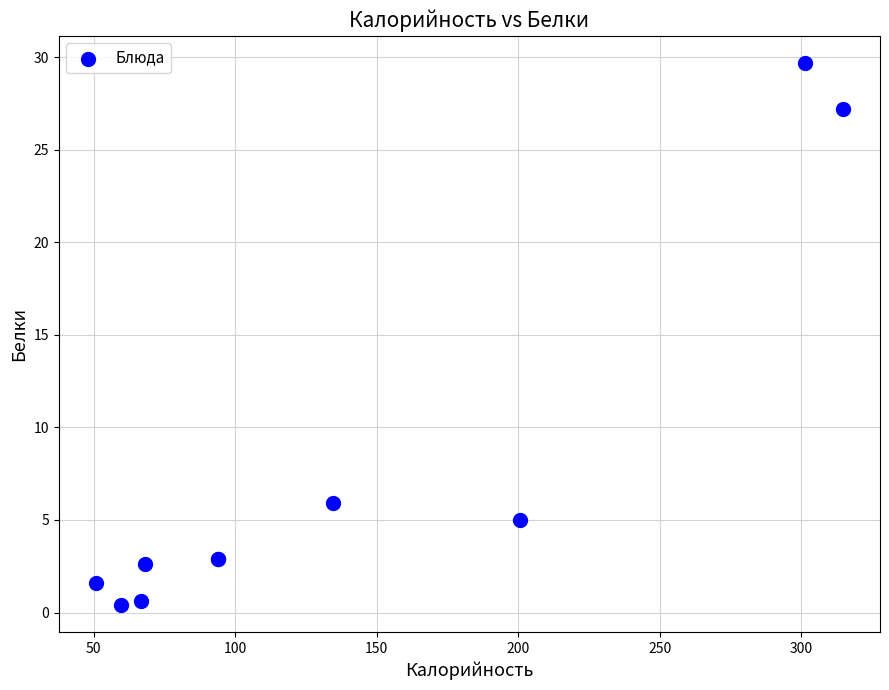

What Y value in the scatter plot is closest to 15?

5.9